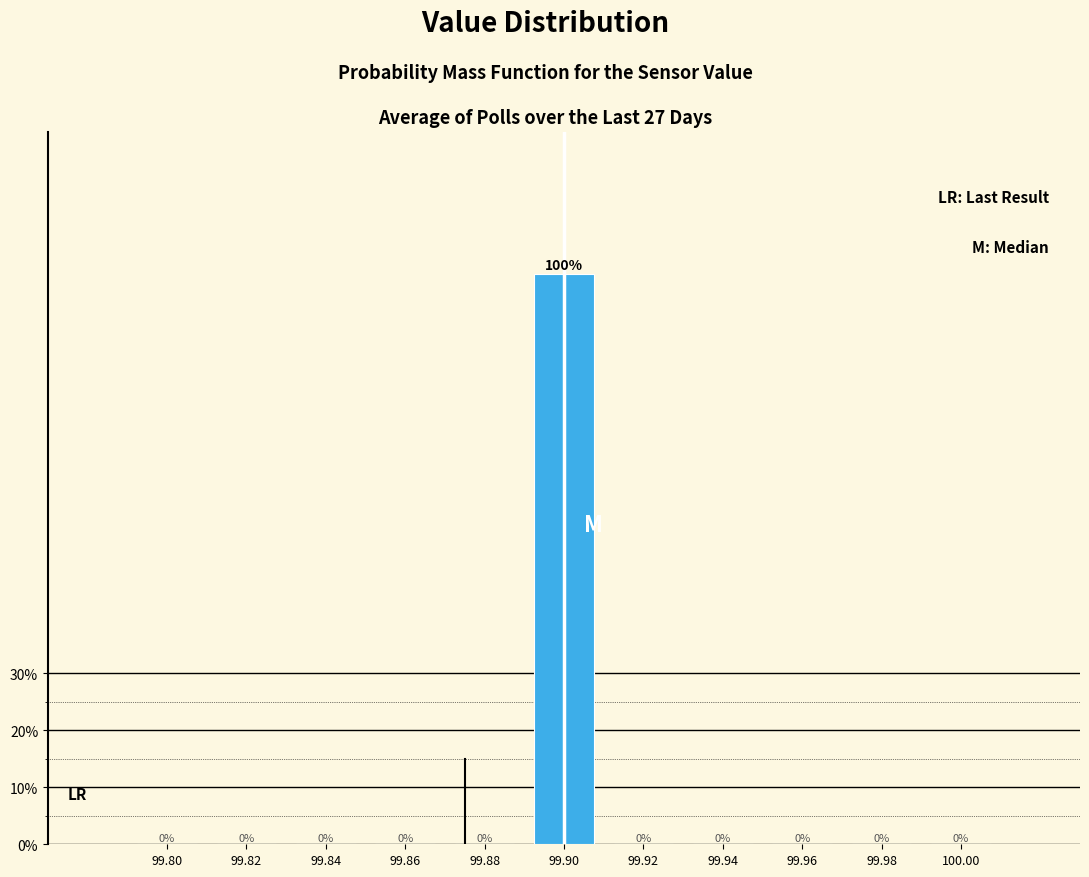

Reading left to right, what are all the values shown in this chart?

99.80=0	99.82=0	99.84=0	99.86=0	99.88=0	99.90=100	99.92=0	99.94=0	99.96=0	99.98=0	100.00=0